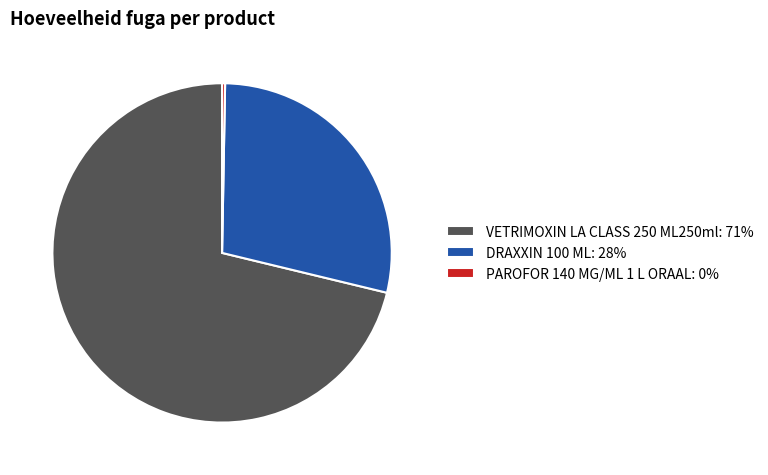

Is VETRIMOXIN LA CLASS 250 ML250ml the majority of the pie?

Yes